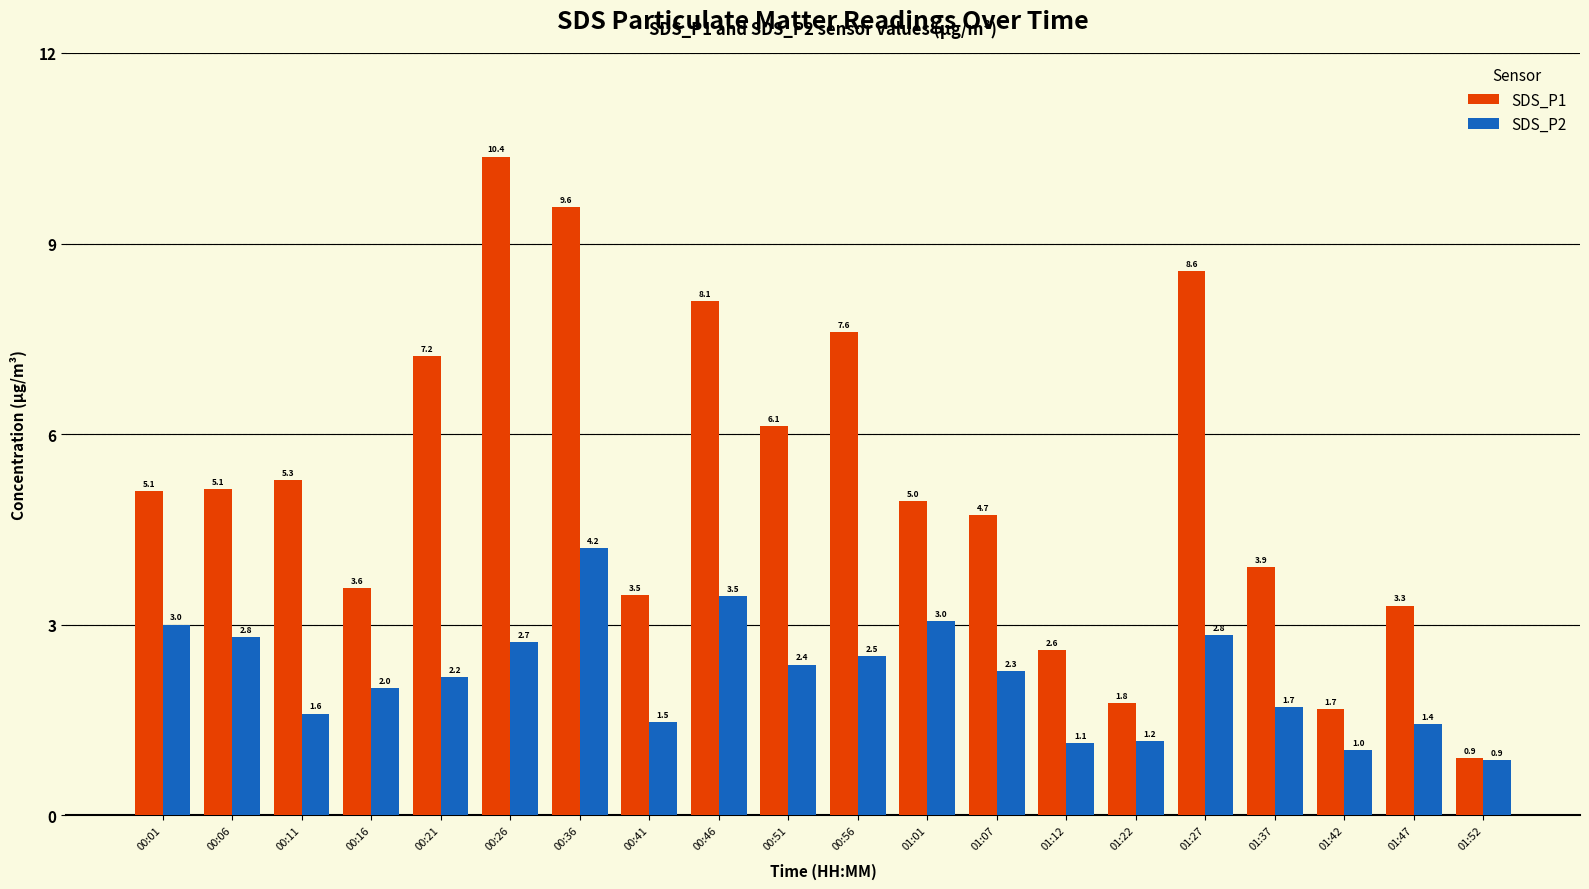

What are all the series names shown in the legend?

SDS_P1, SDS_P2